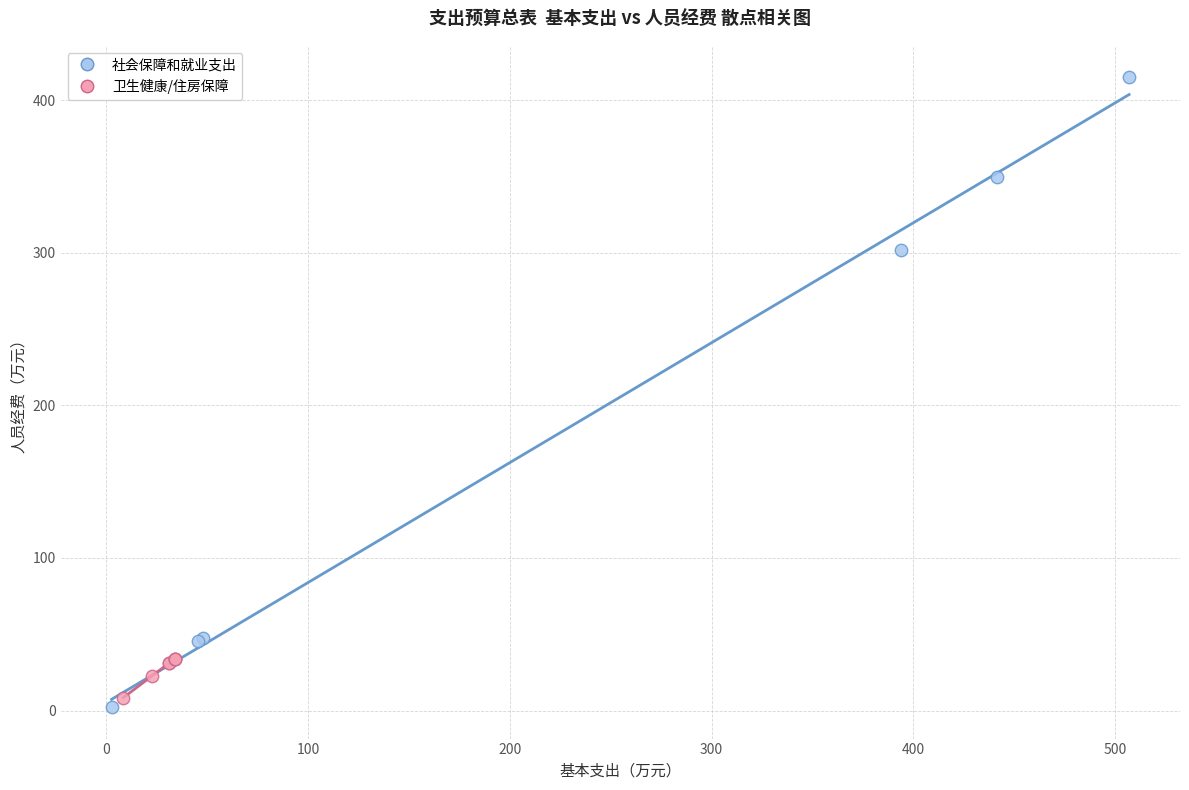

Which series reaches the maximum Y coordinate?

社会保障和就业支出